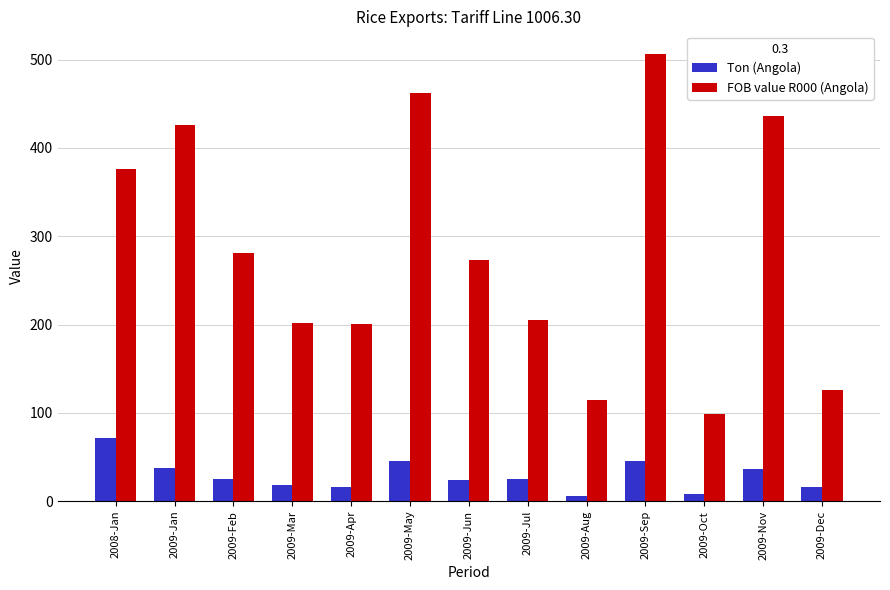

What is the maximum value for Ton (Angola)?

72.0